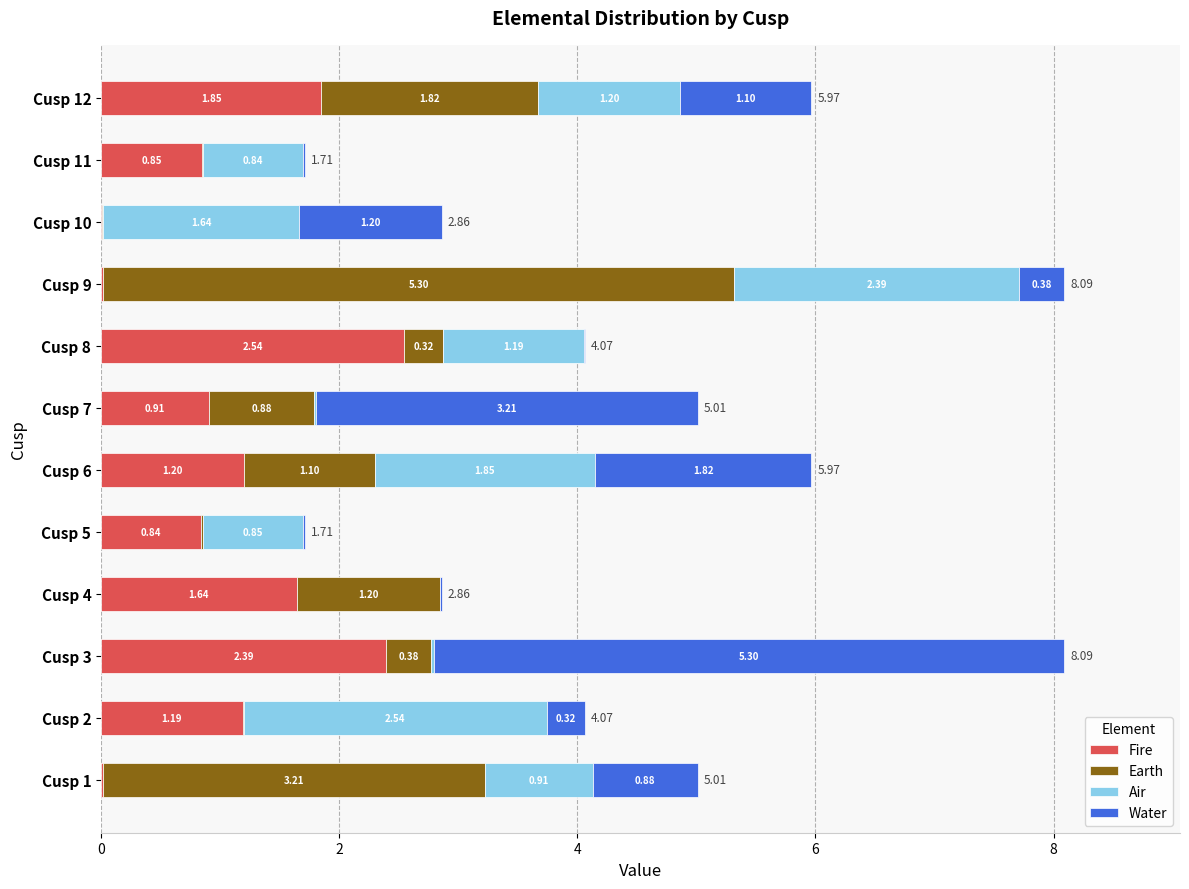

What is the total value across all series at Cusp 2?

4.1